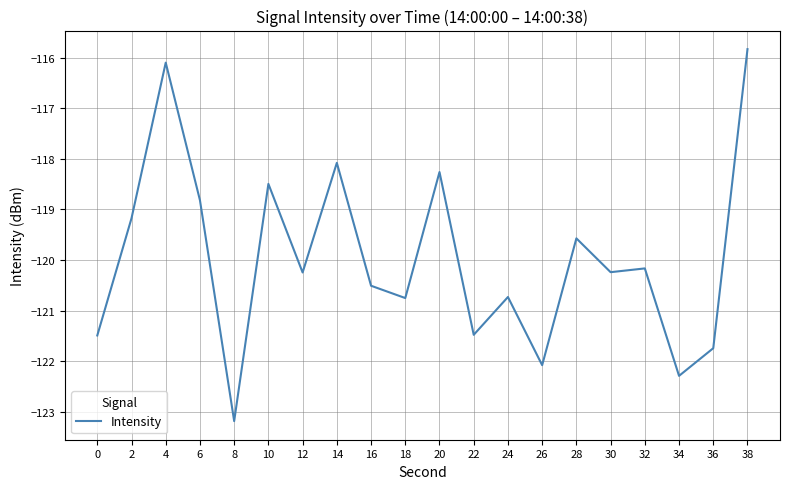

Read the value at 6.

-118.8